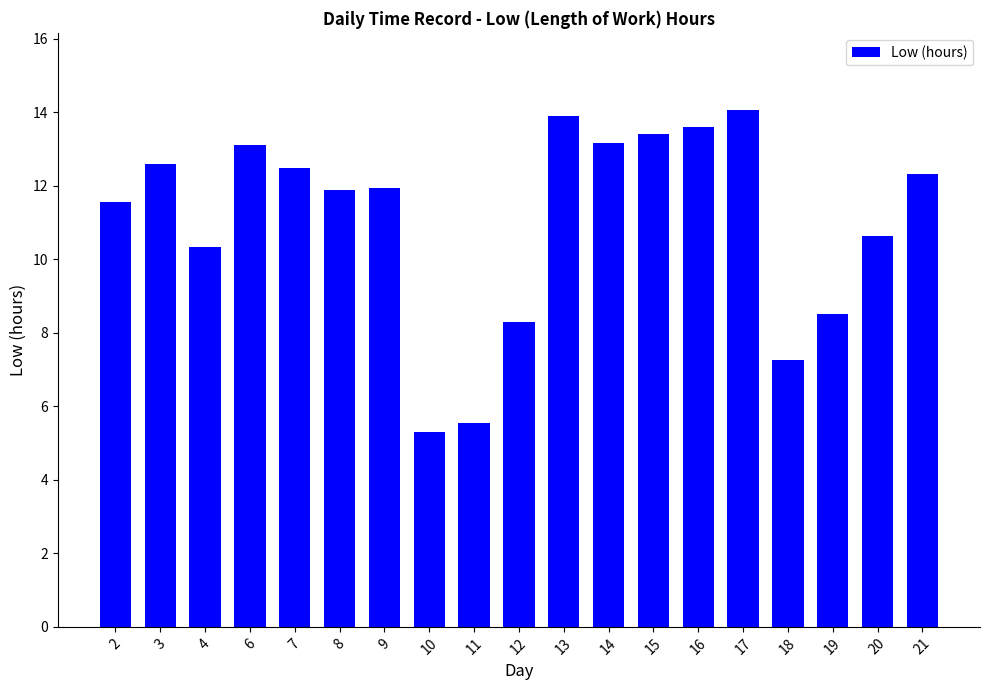

The chart shows a value of 8.5 at 19. True or false?

True